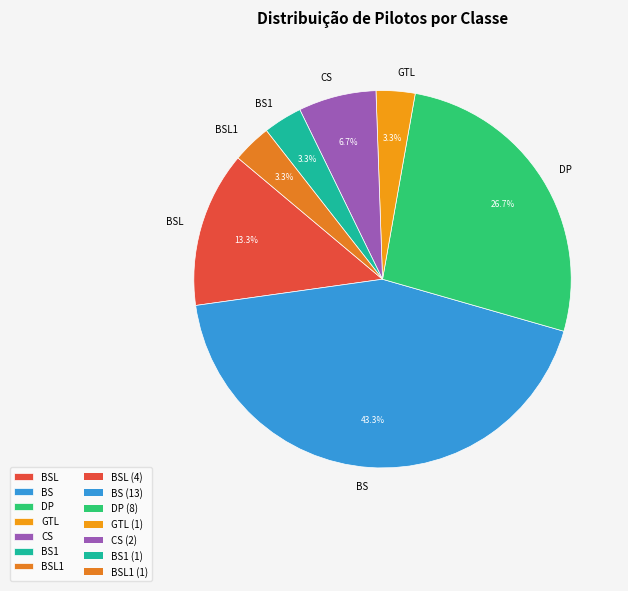

How many slices are in this pie chart?

7